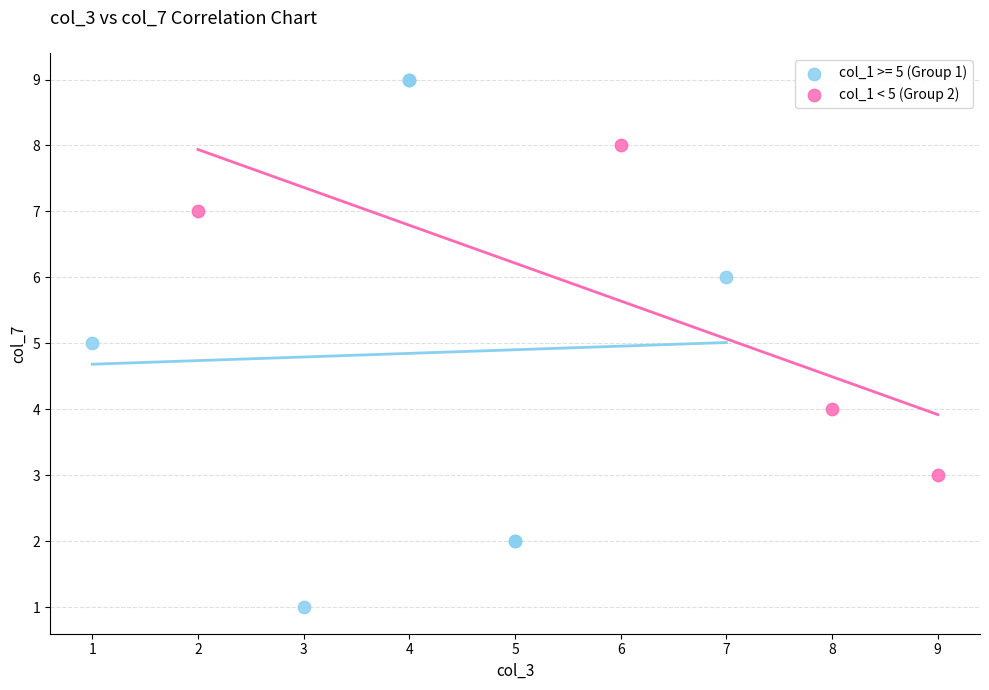

Which series has the widest spread of Y values?

col_1 >= 5 (Group 1)